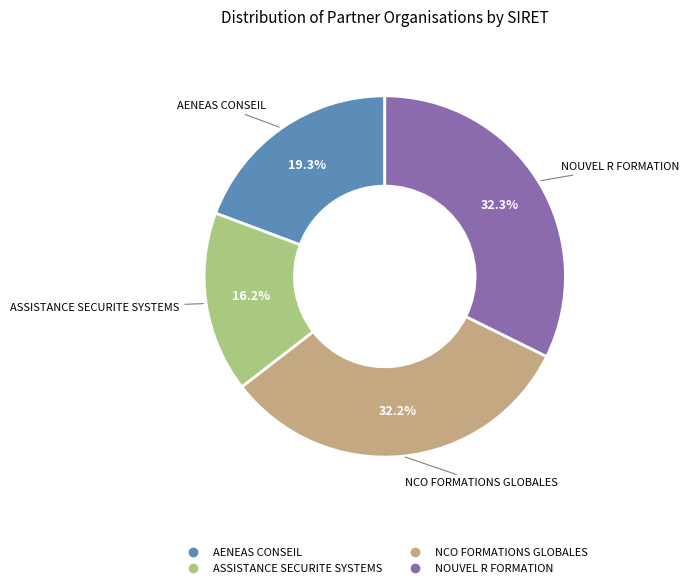

What percentage is the ASSISTANCE SECURITE SYSTEMS slice, to the nearest percent?

16%